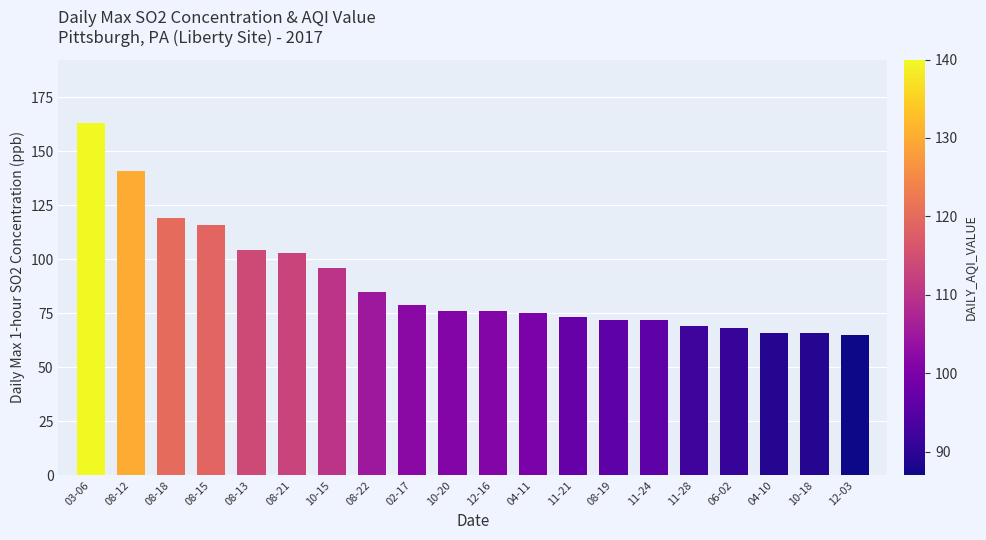

What is the average value?

89